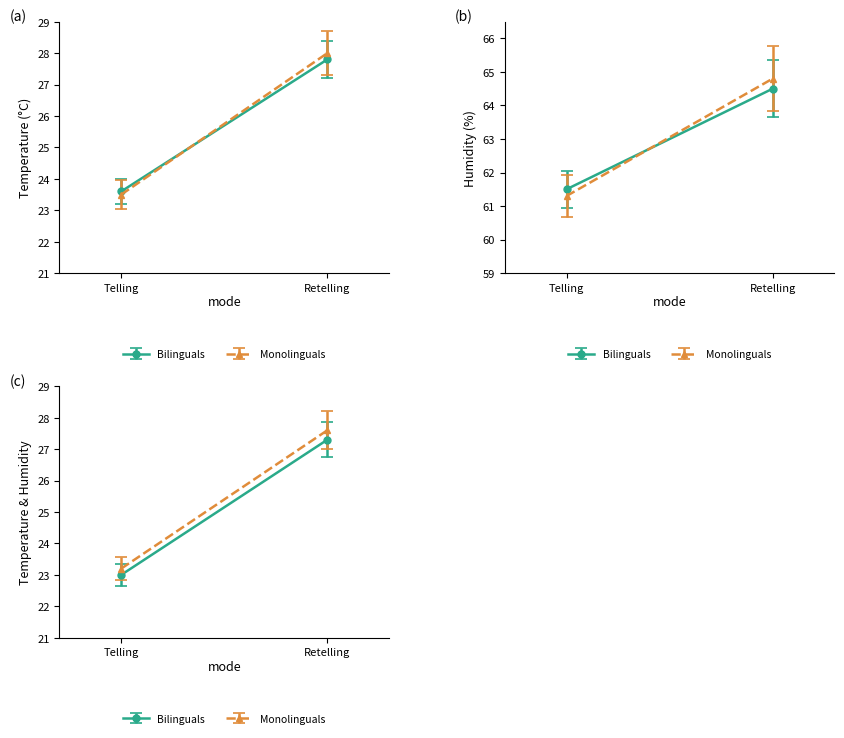

True or false: humidity and temperature cross at least once.

False